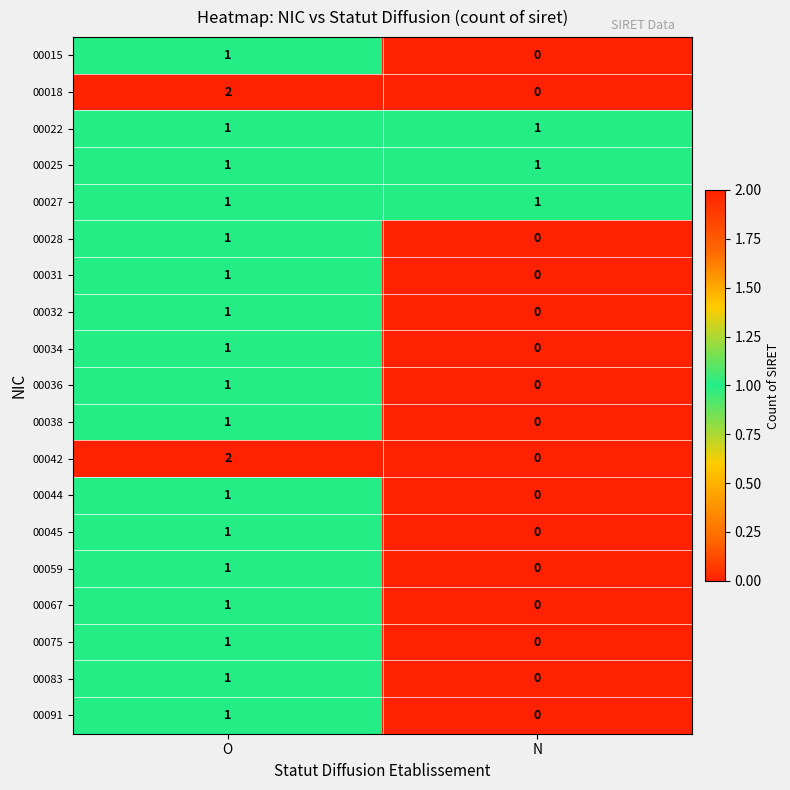

Rank the categories by 00042 value from lowest to highest.

N, O